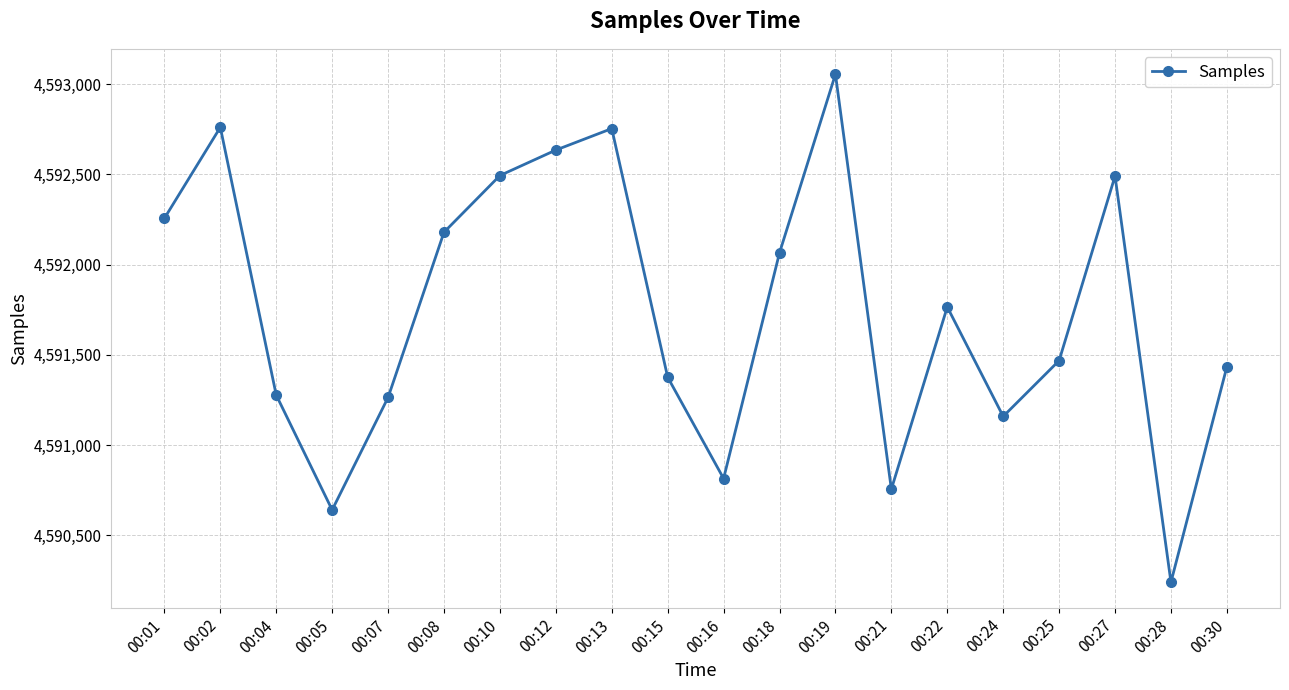

At which category does the chart reach its peak across all series?

00:19